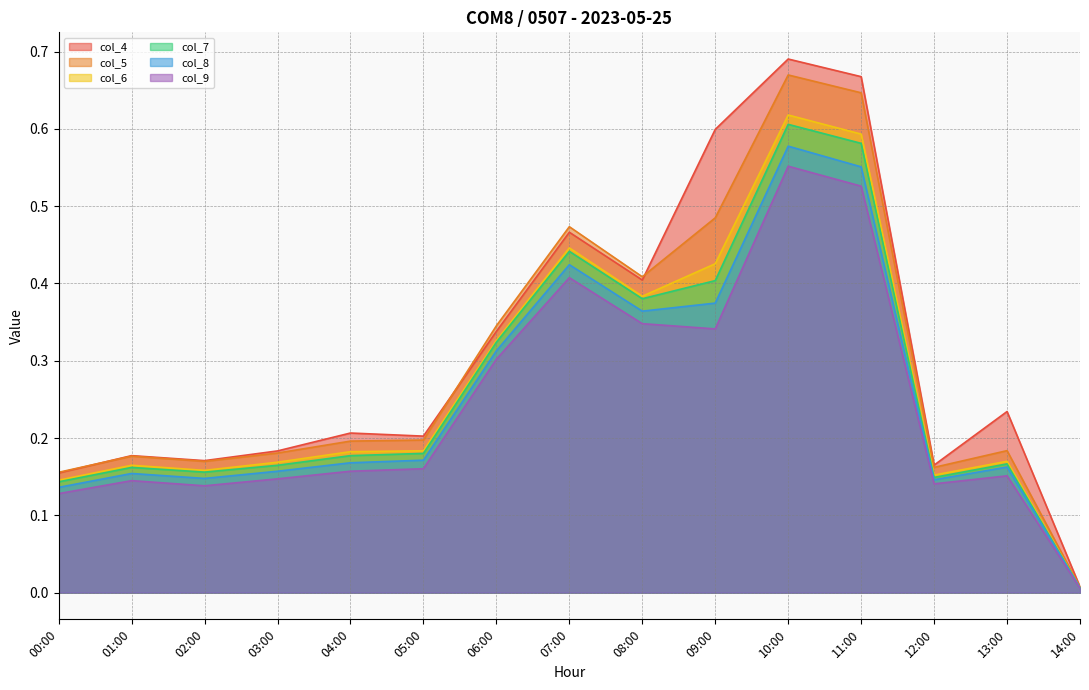

In col_6, how many points are lower than both neighbors (excluding endpoints)?

3